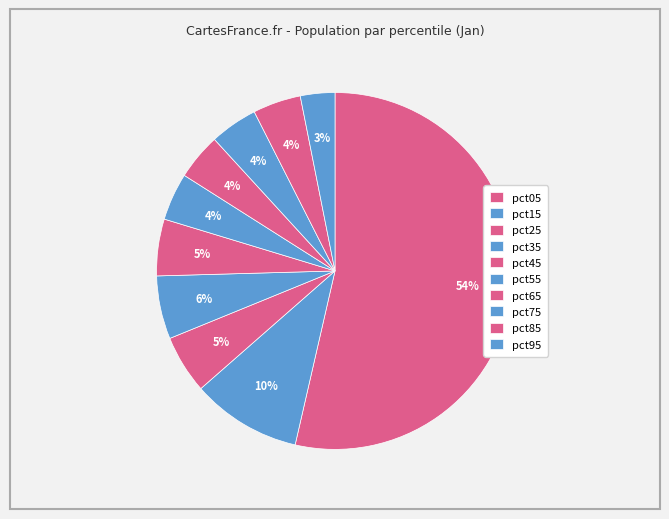

To the nearest percent, what portion does pct15 represent?

10%